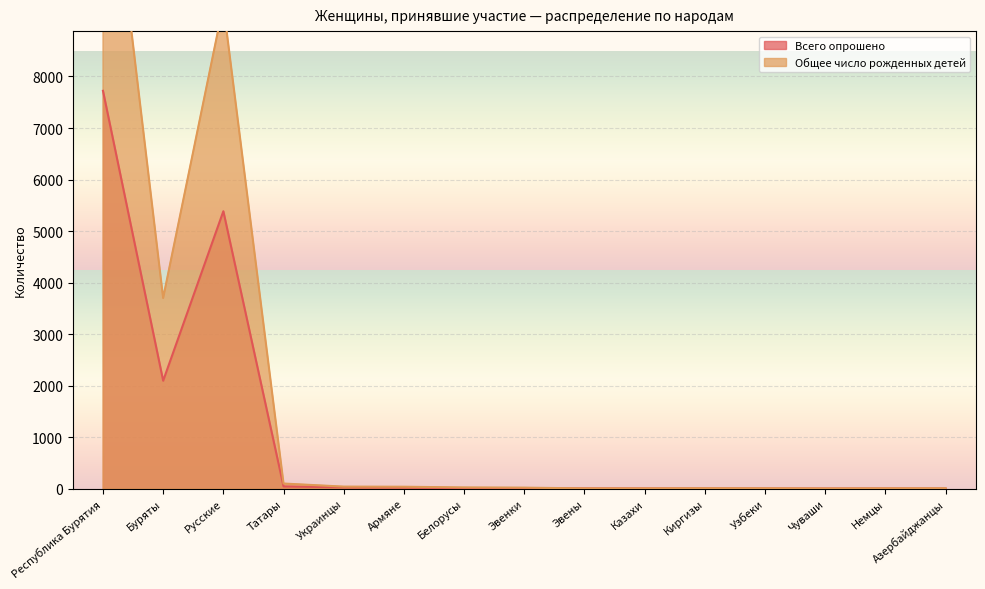

True or false: Общее число рожденных детей has more than 2 interior local peaks.

False